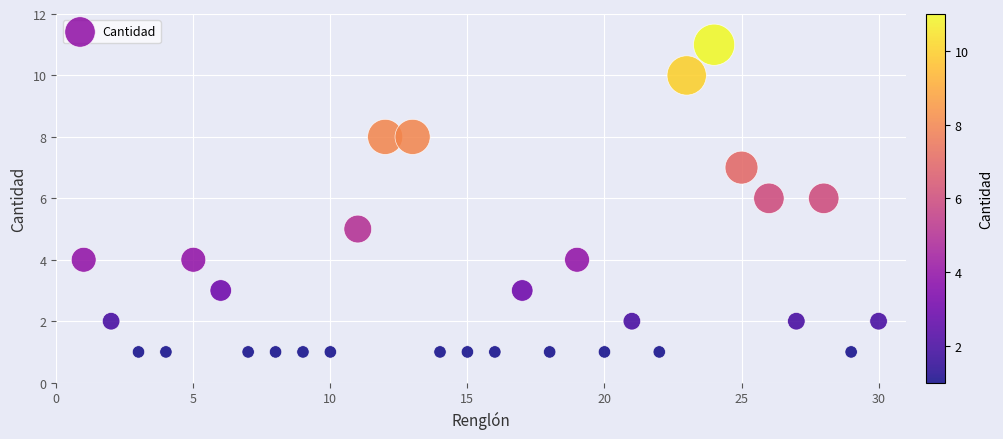

What is the range of X values (max minus min)?

29